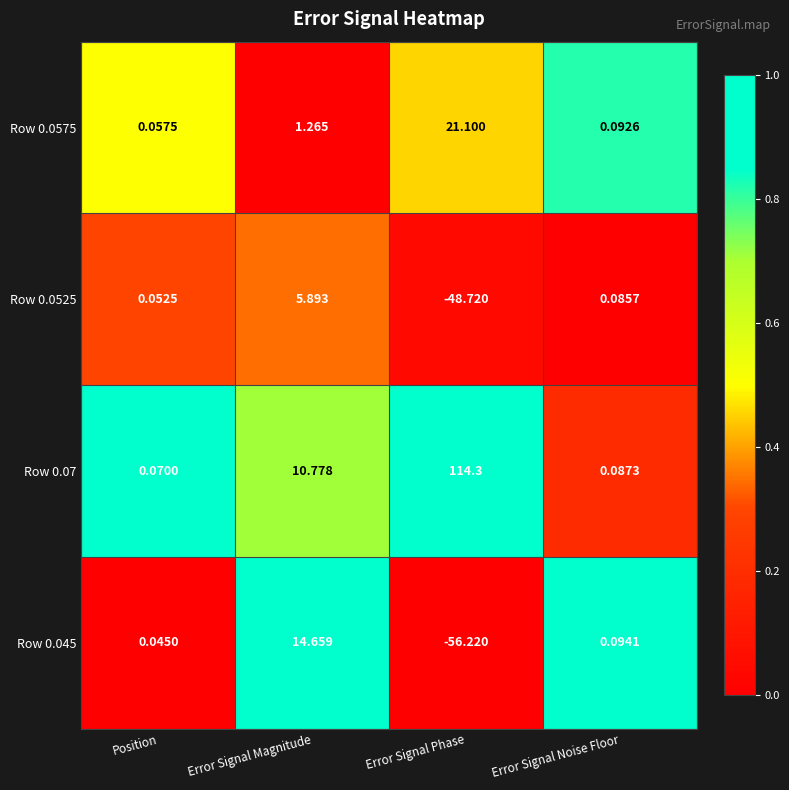

Is the value of Row 0.0575 at Position greater than the value of Row 0.07 at Position?

No